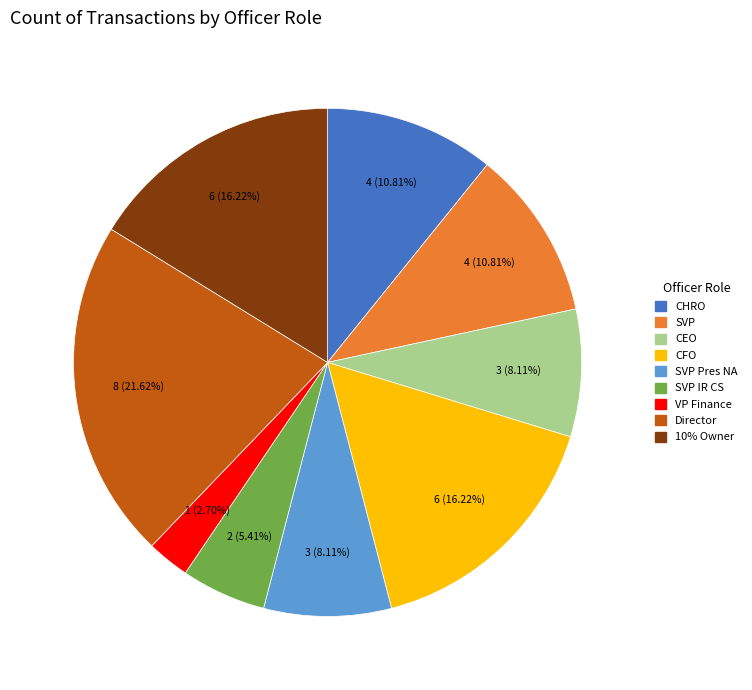

Does any single category account for the majority?

No